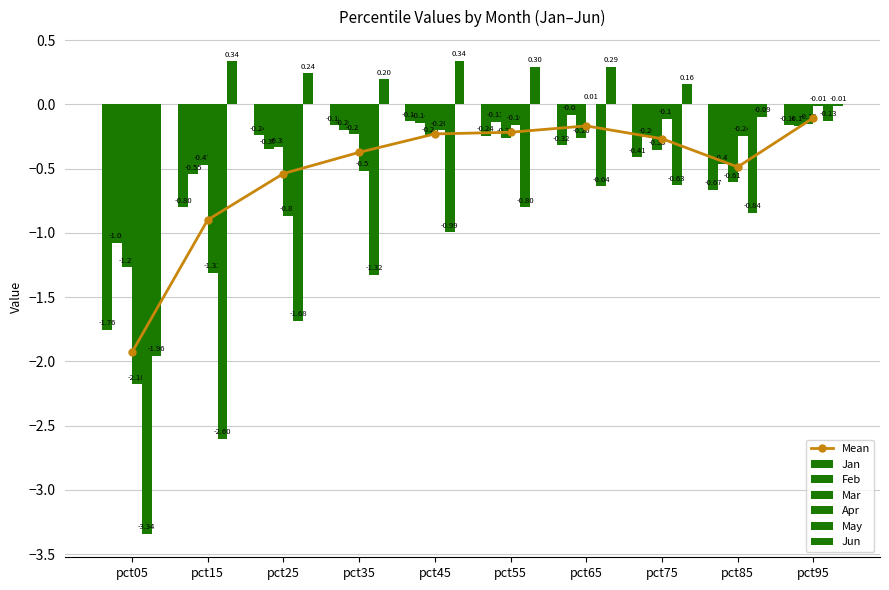

List the labels in order of Jun value, largest first.

pct45, pct15, pct55, pct65, pct25, pct35, pct75, pct95, pct85, pct05